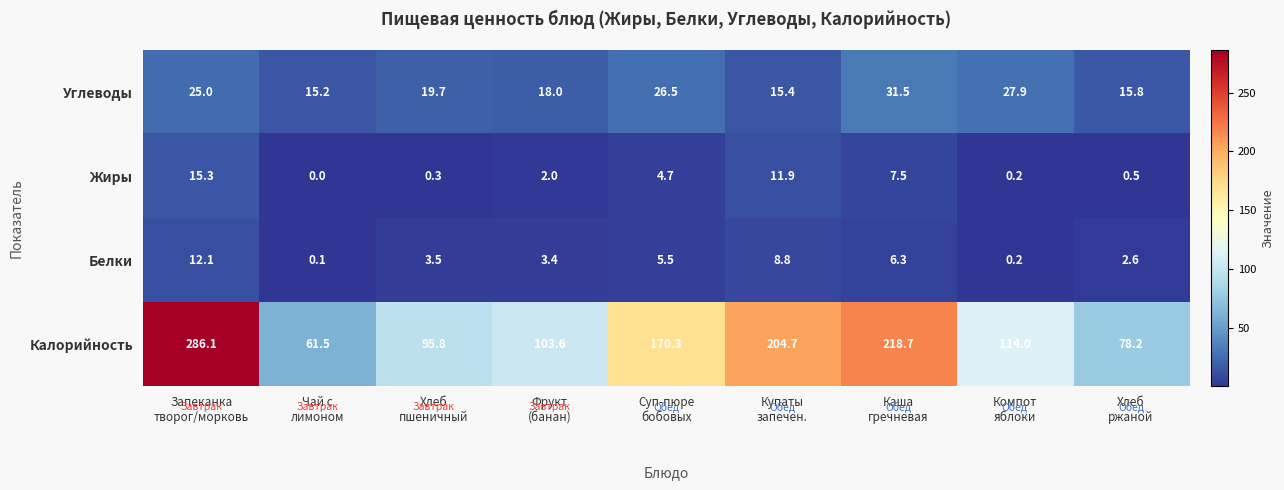

Which series has the largest range (max minus min)?

Калорийность